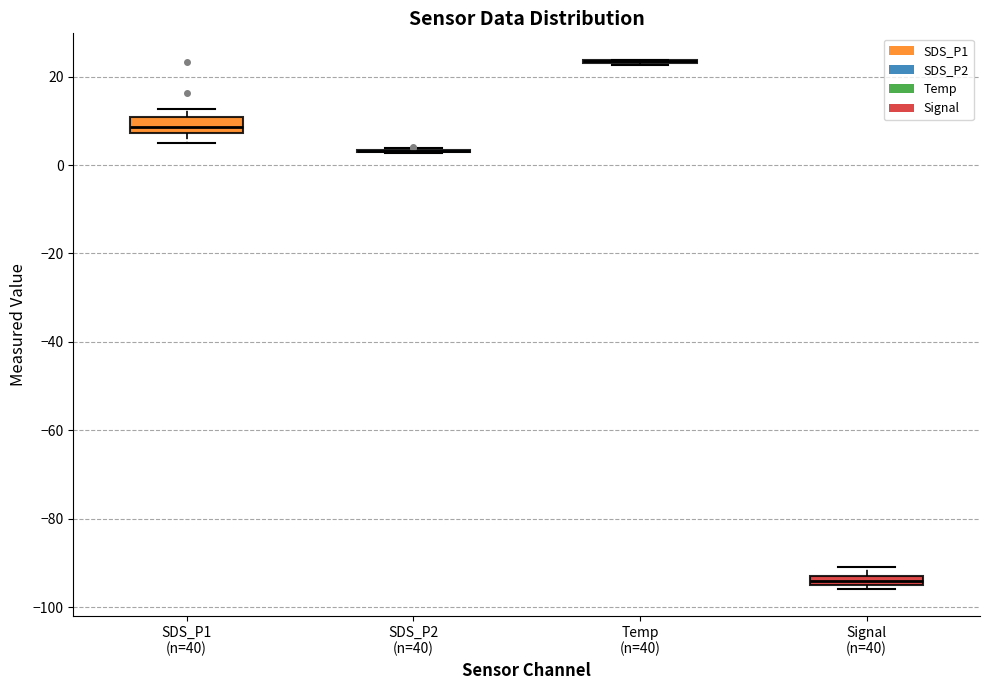

Where does the lower whisker of the box for SDS_P1 (n=40) end on the y-axis? The values are not printed on the chart, so give them approximately, as read against the axis.

4